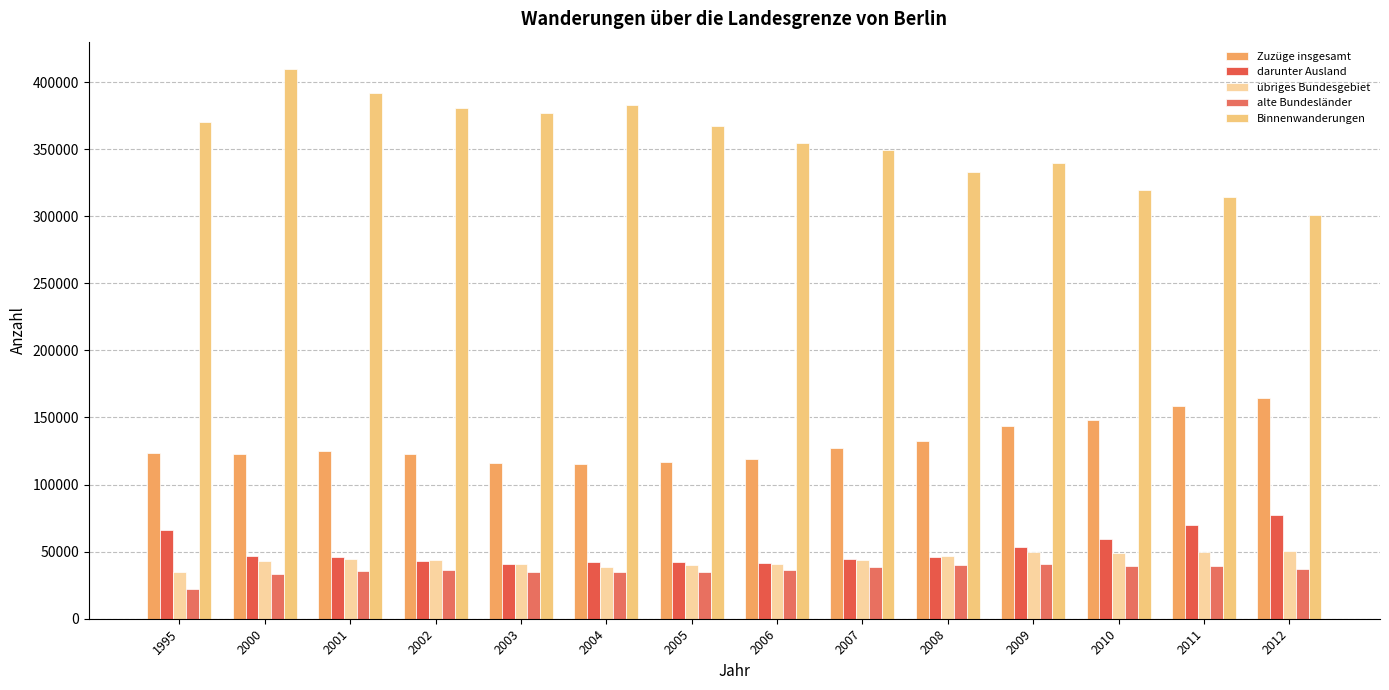

Are the bars horizontal?

No